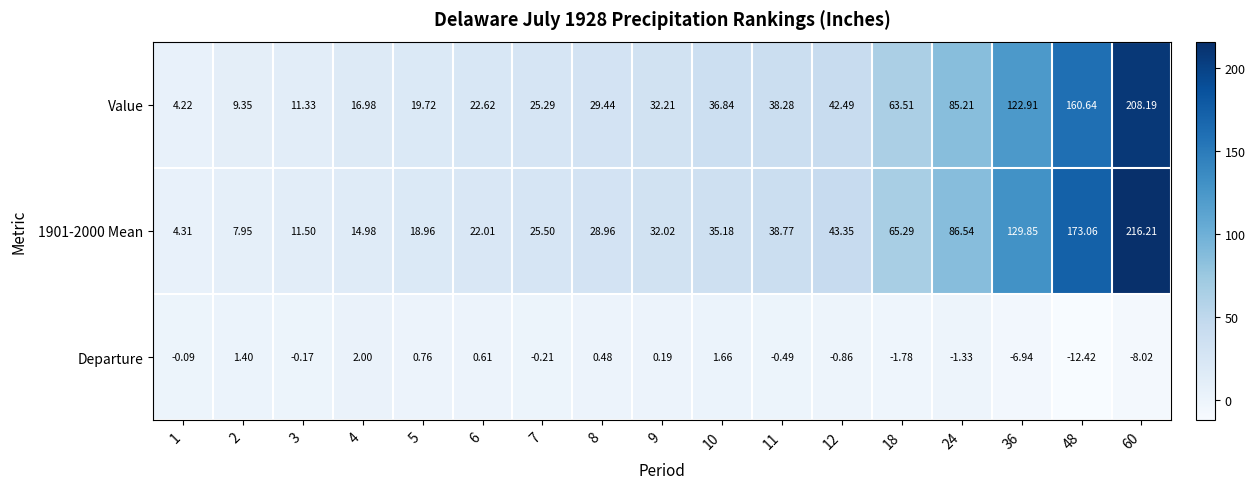

Between 3 and 12, which series saw the biggest shift?

1901-2000 Mean